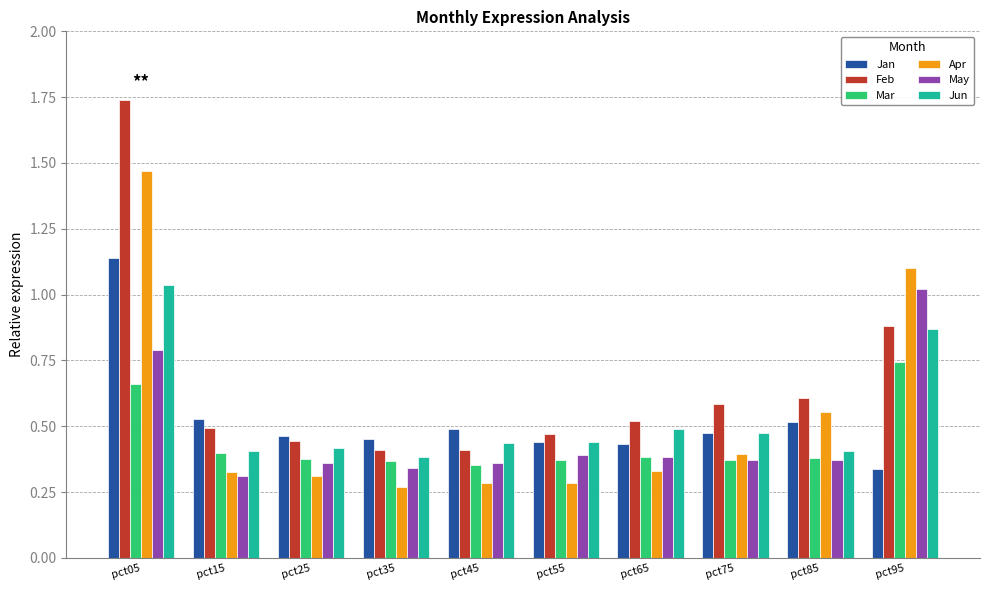

Count the Jan values in the range 0 to 1.

9